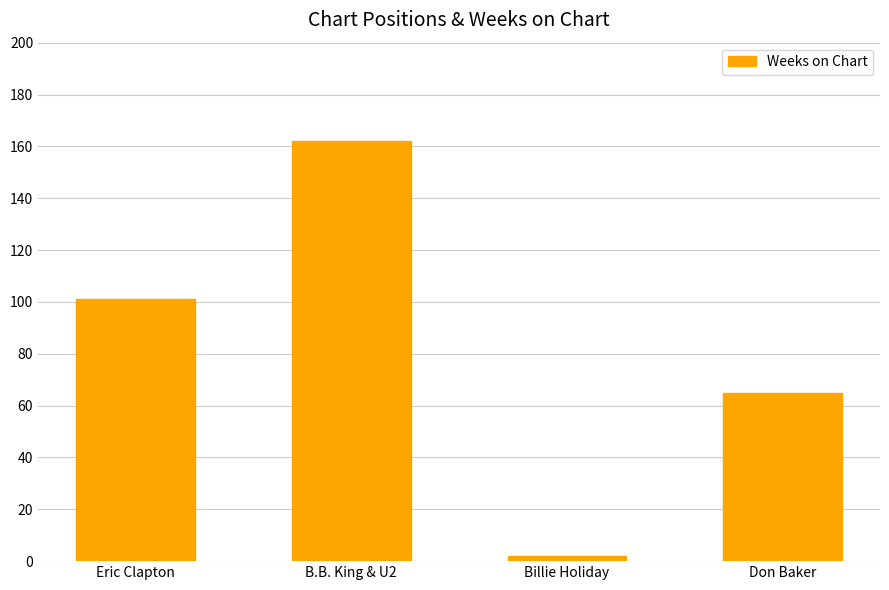

What is the difference between the values at Eric Clapton and B.B. King & U2?

61